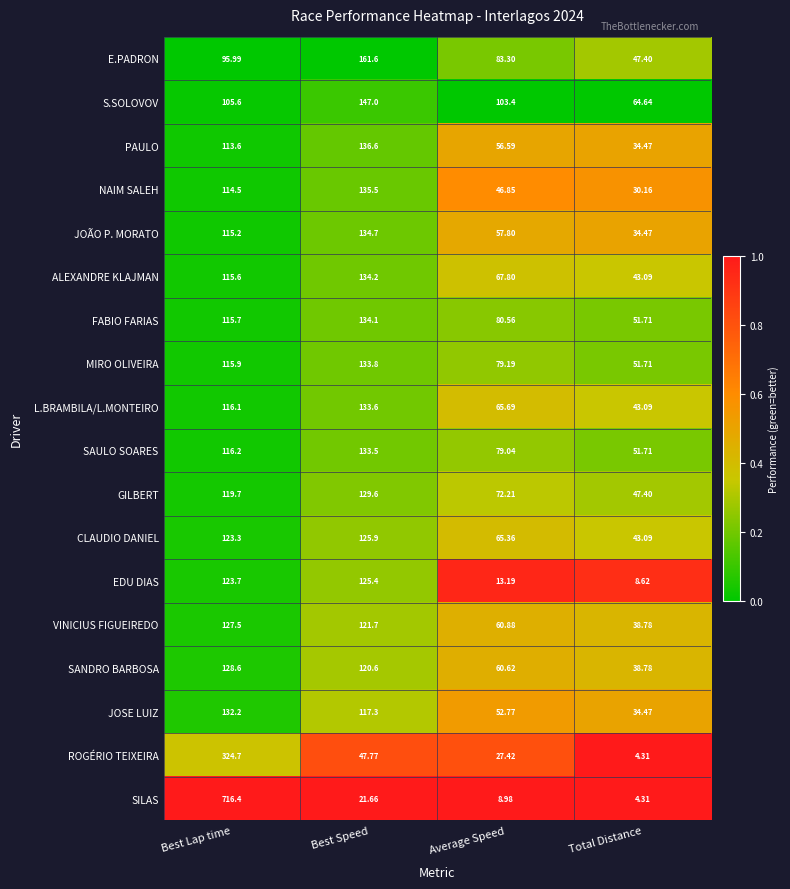

Is the value of SILAS at Total Distance greater than the value of CLAUDIO DANIEL at Best Lap time?

No